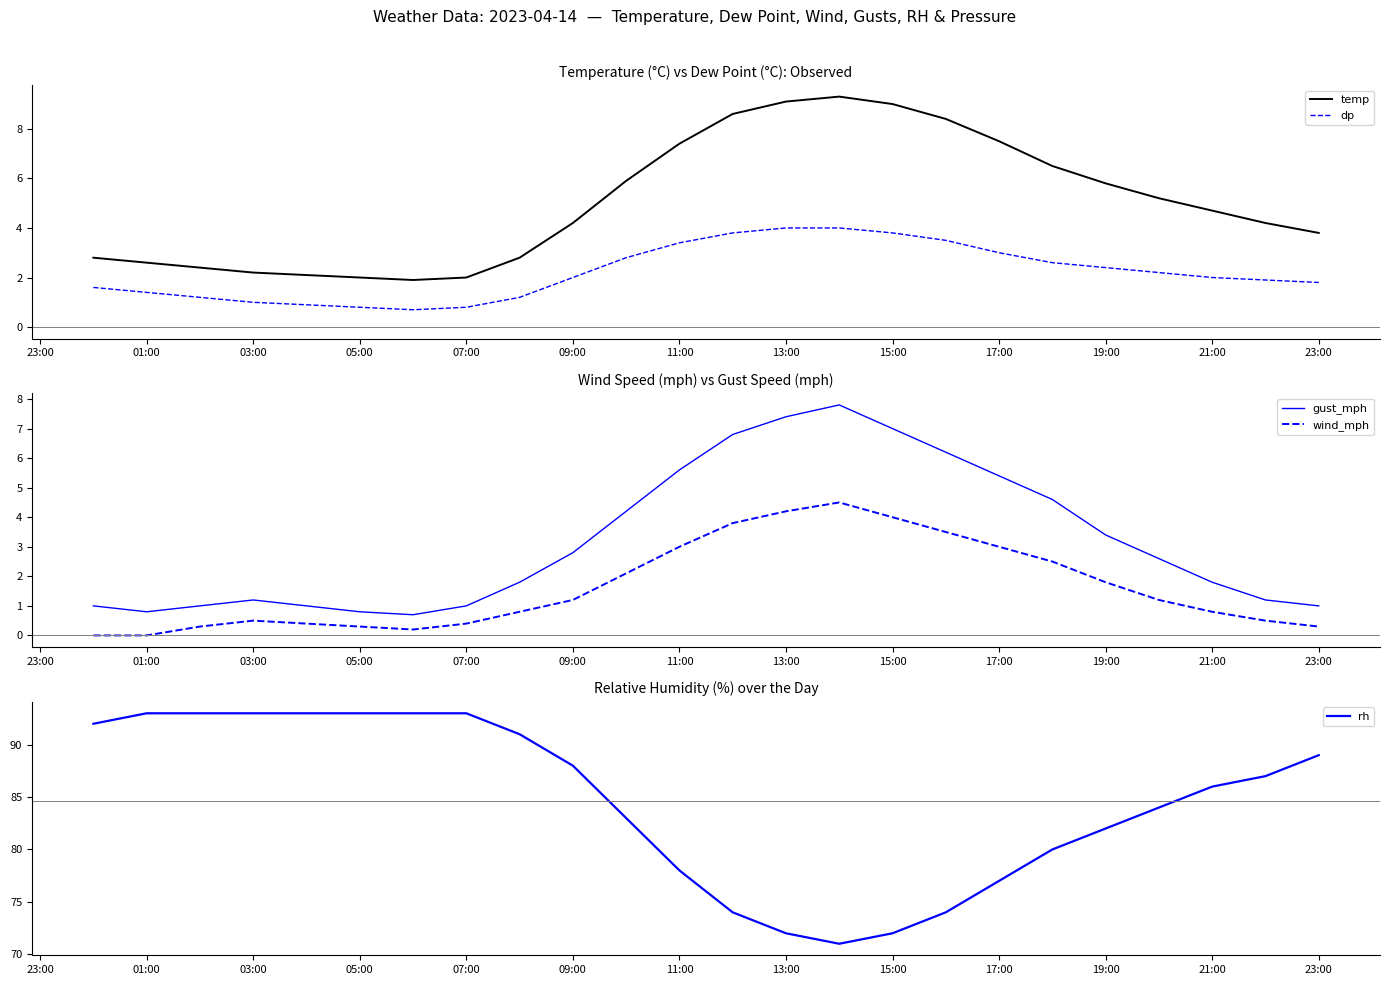

True or false: temp and dp intersect in this chart.

False